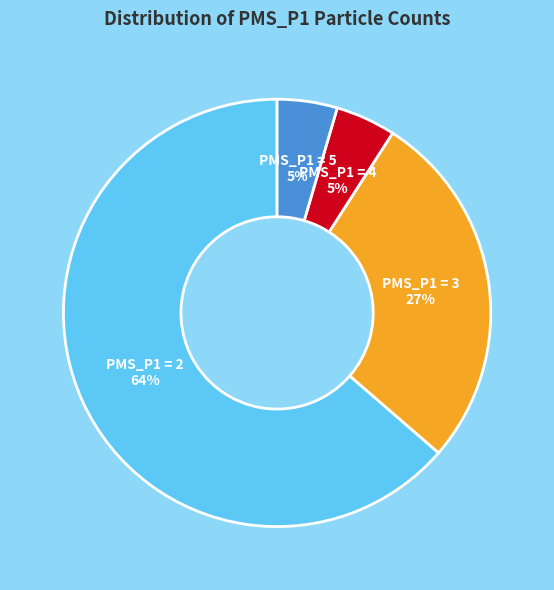

Count the number of slices in the pie.

4